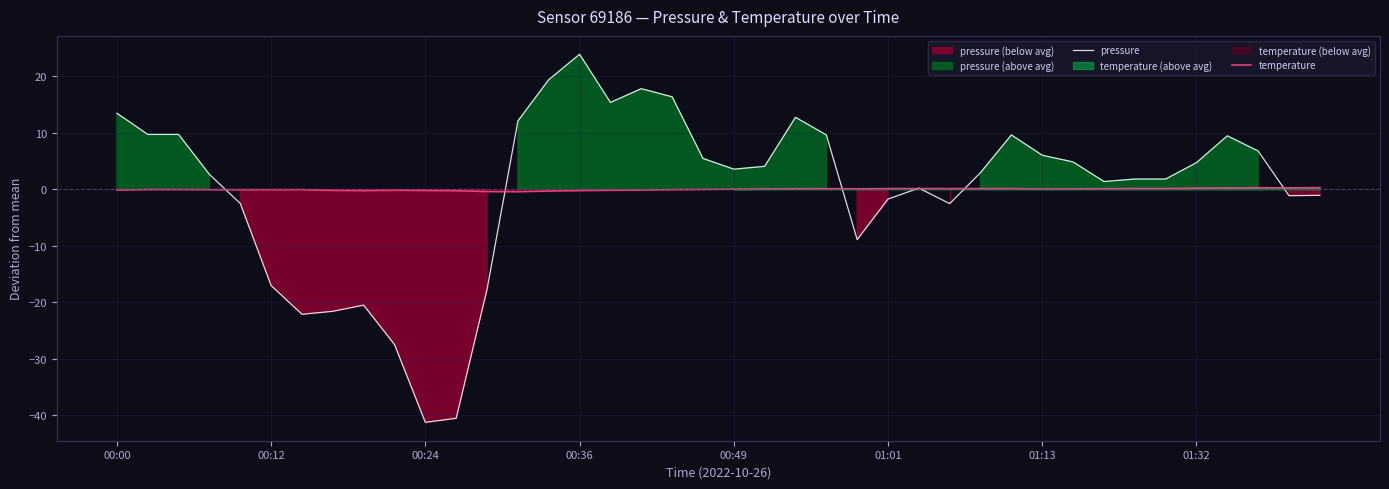

Which category has the highest value in the pressure series?

00:36